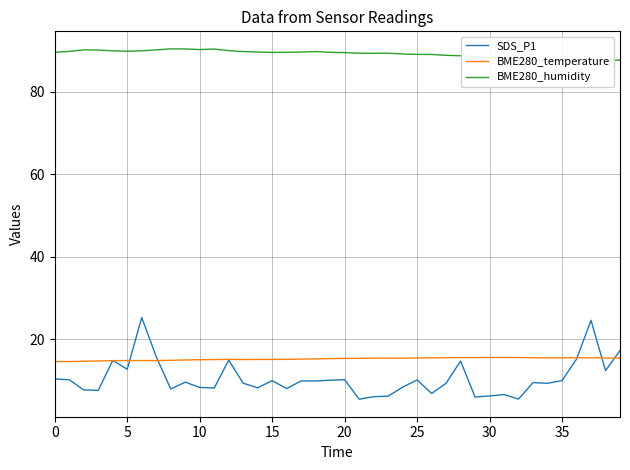

Is it true that BME280_temperature equals 9.4 at 30?

False